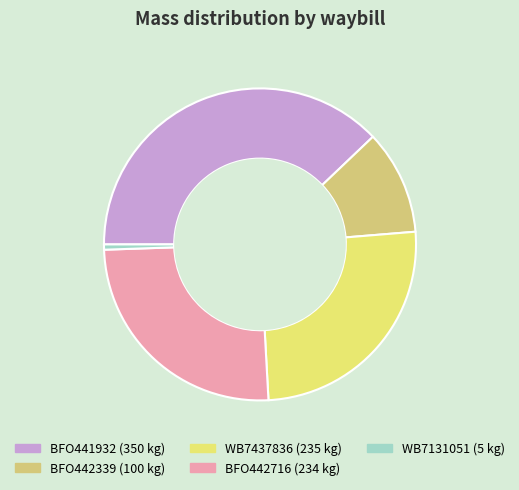

How many segments does this pie chart have?

5